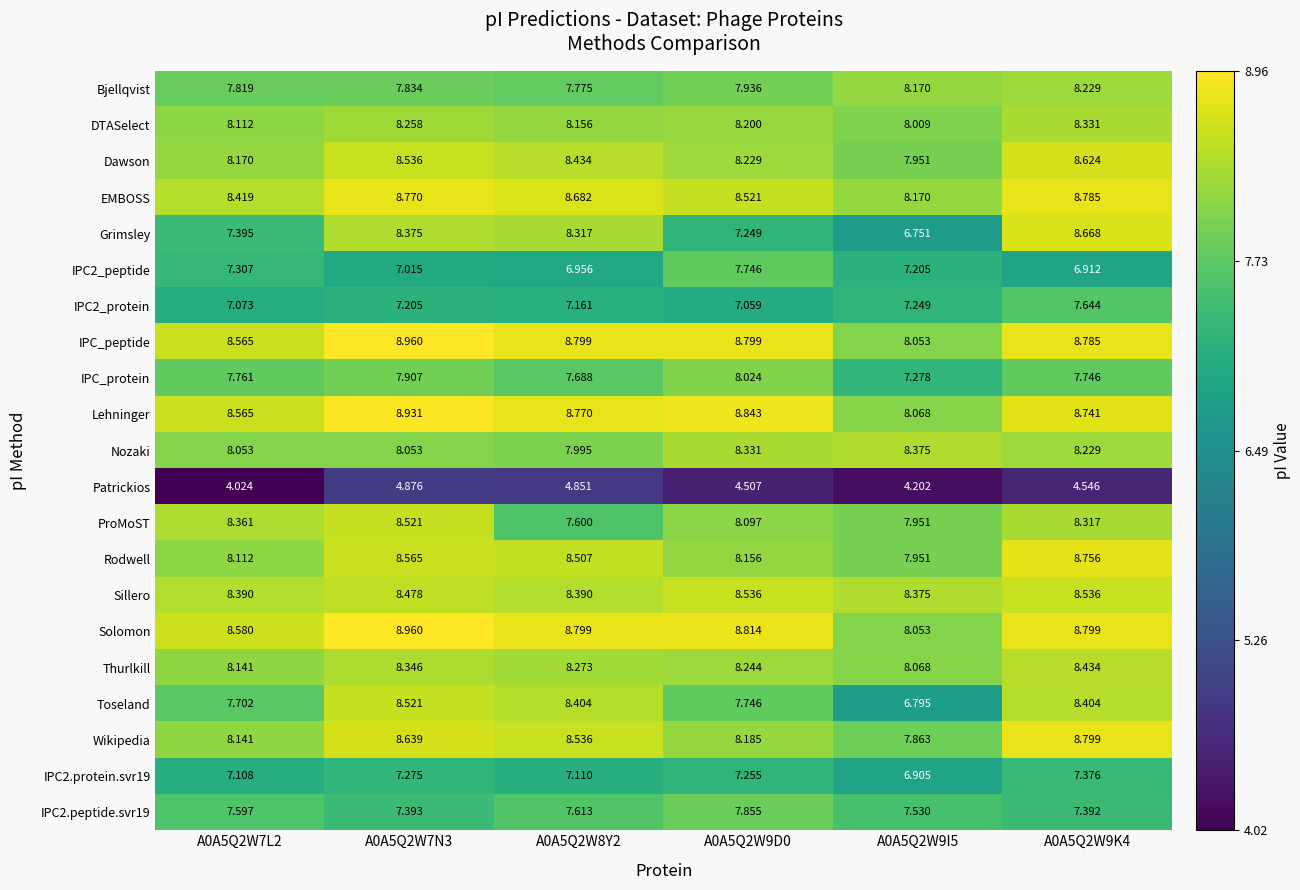

Which series changed the most between A0A5Q2W7N3 and A0A5Q2W8Y2?

ProMoST